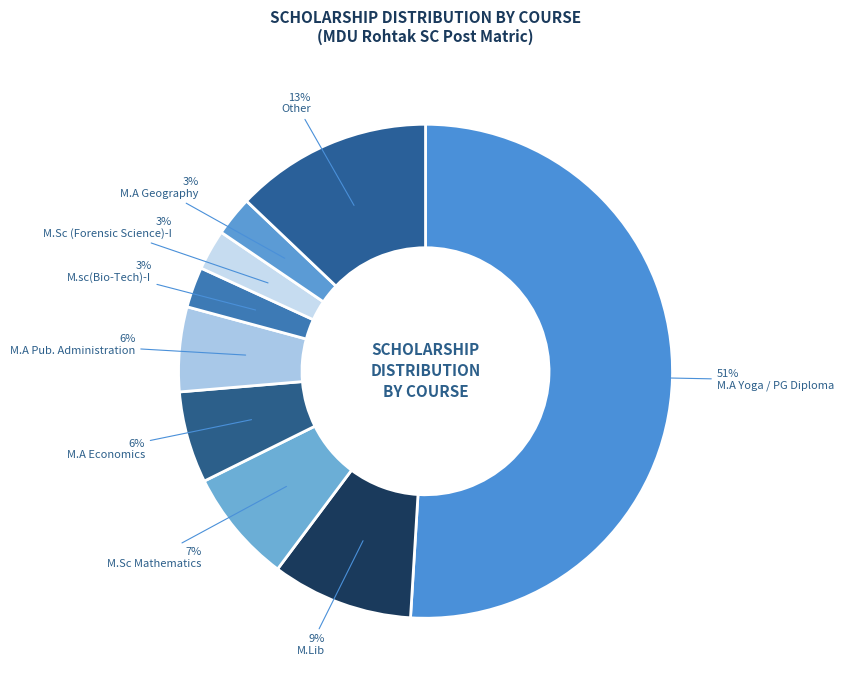

How many segments does this pie chart have?

9